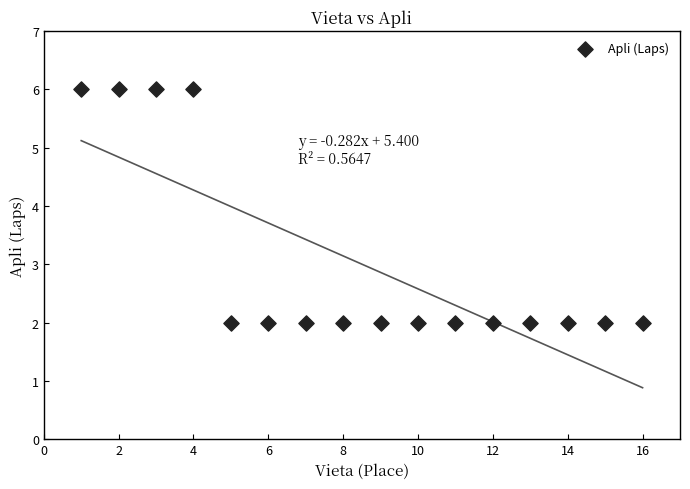

What is the range of Y values (max minus min)?

4